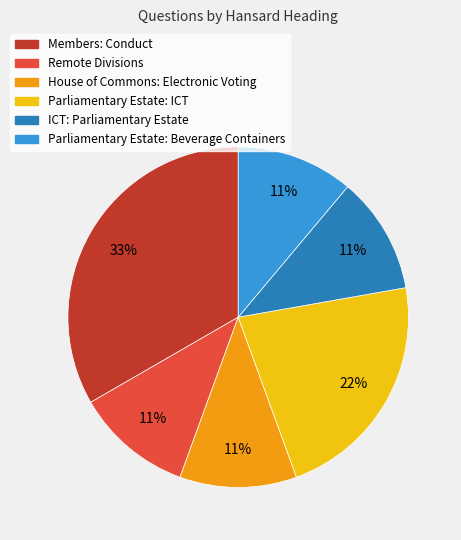

Count the number of slices in the pie.

6